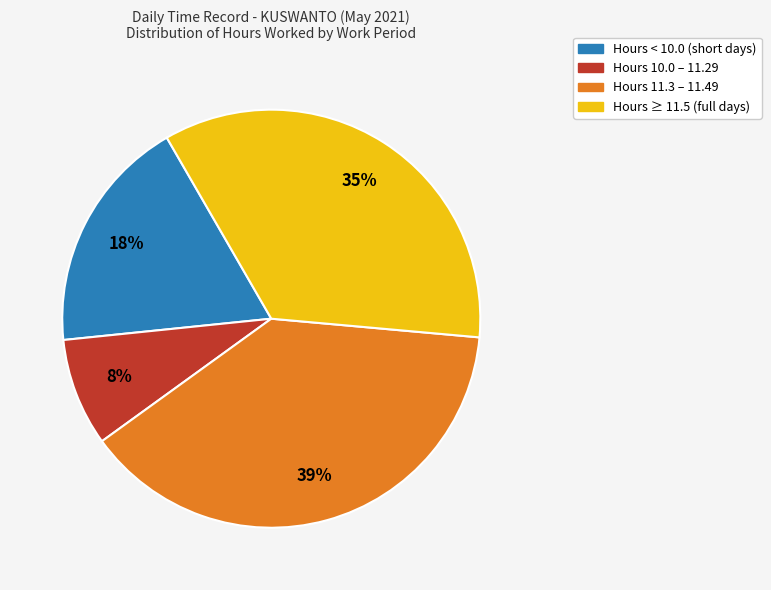

How many slices are in this pie chart?

4